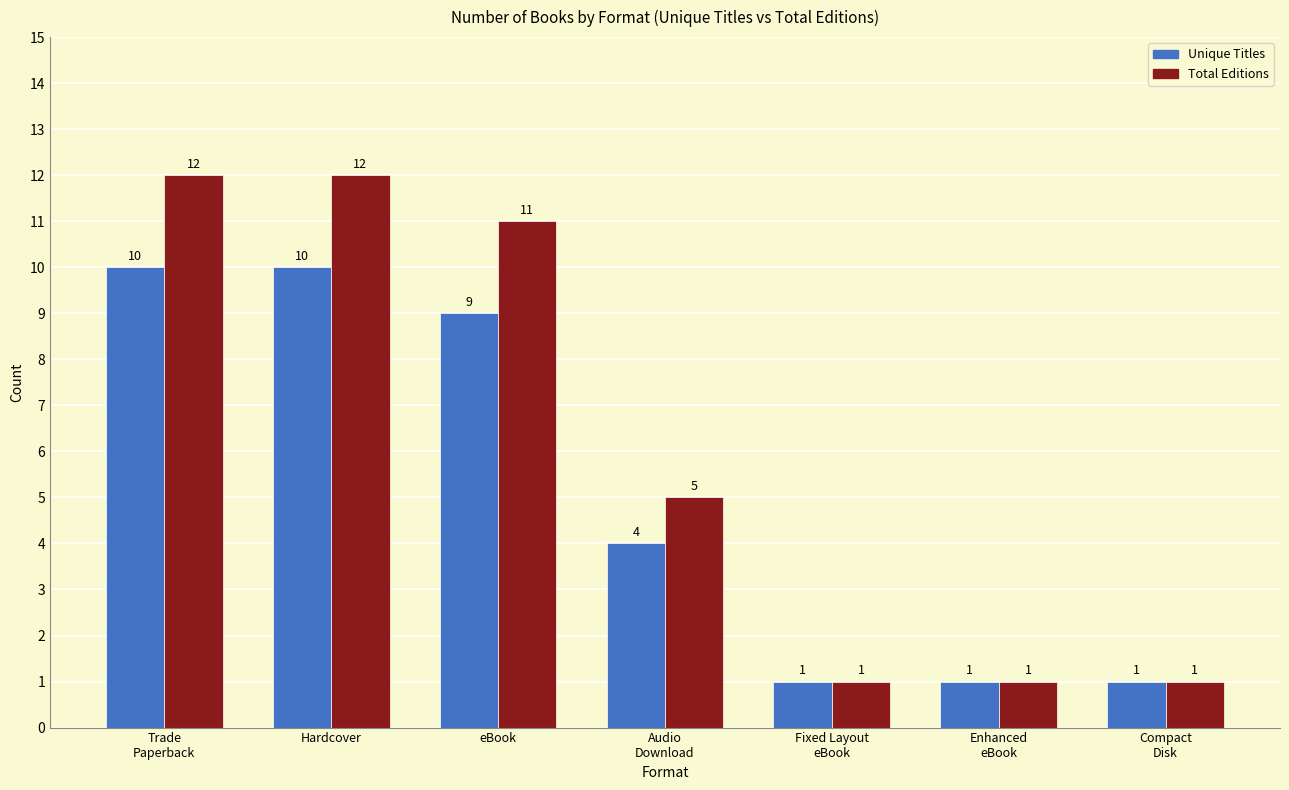

What is the greatest value displayed?

12